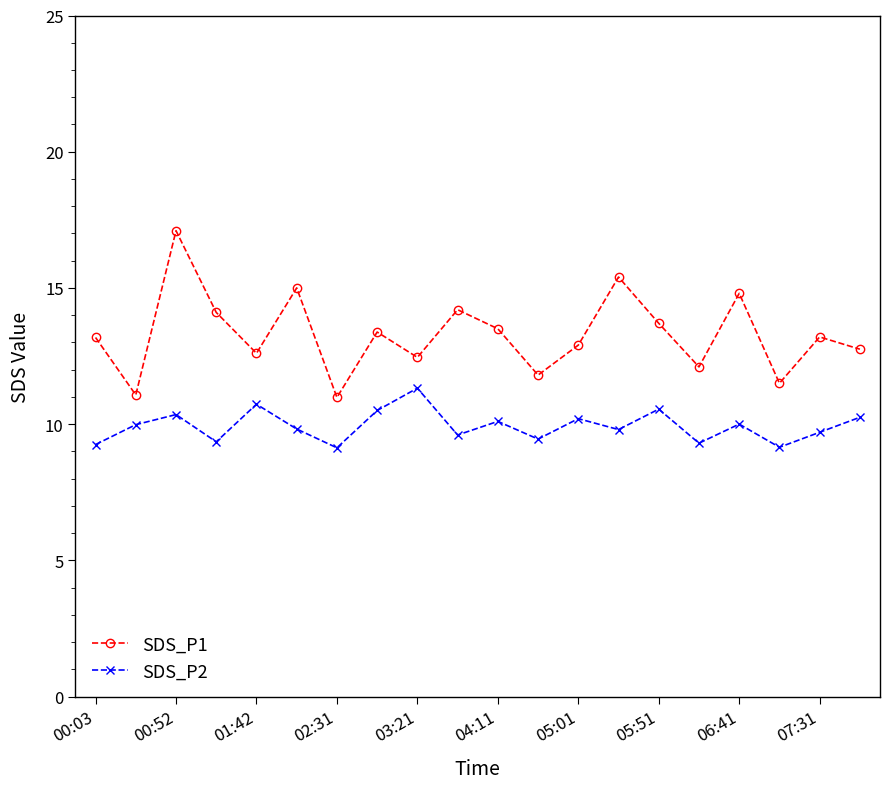

What is the average value of the SDS_P2 series?

9.9